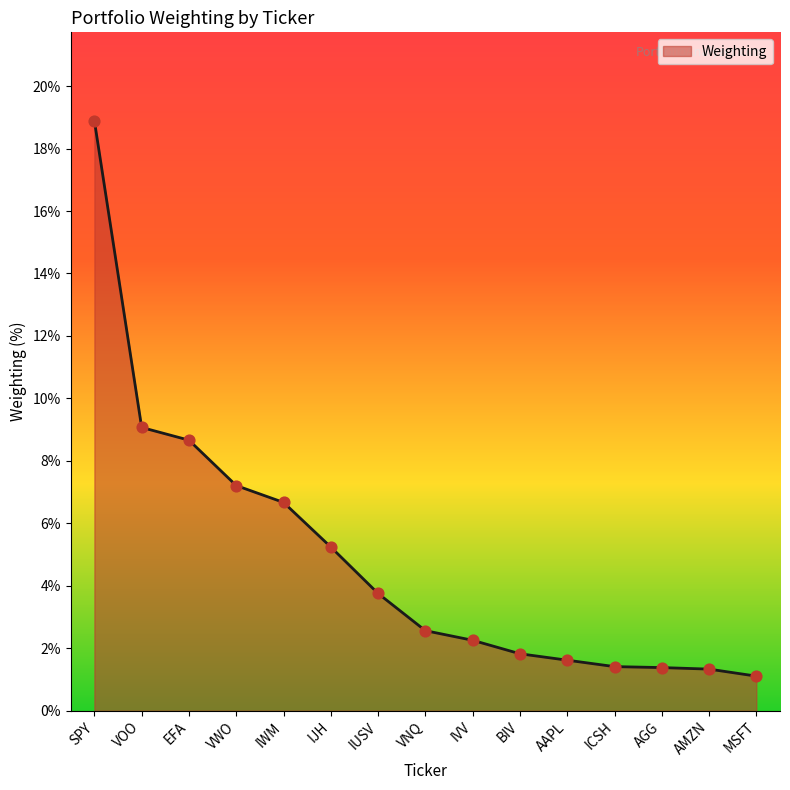

Between VOO and MSFT, which is larger?

VOO